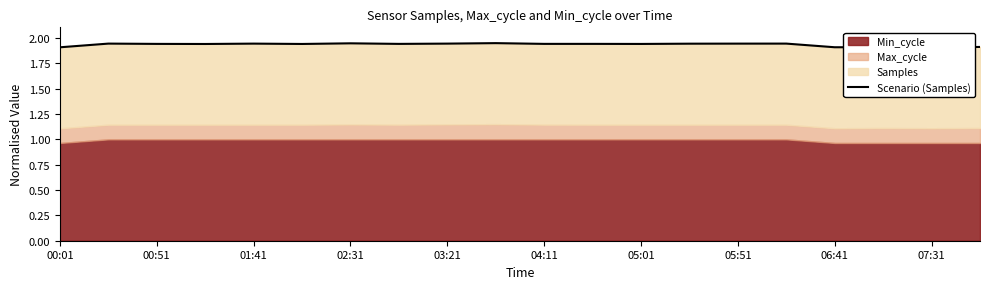

Reading left to right, what are all the values shown in this chart?

1.9	1.9	1.9	1.9	1.9	1.9	1.9	1.9	1.9	1.9	1.9	1.9	1.9	1.9	1.9	1.9	1.9	1.9	1.9	1.9